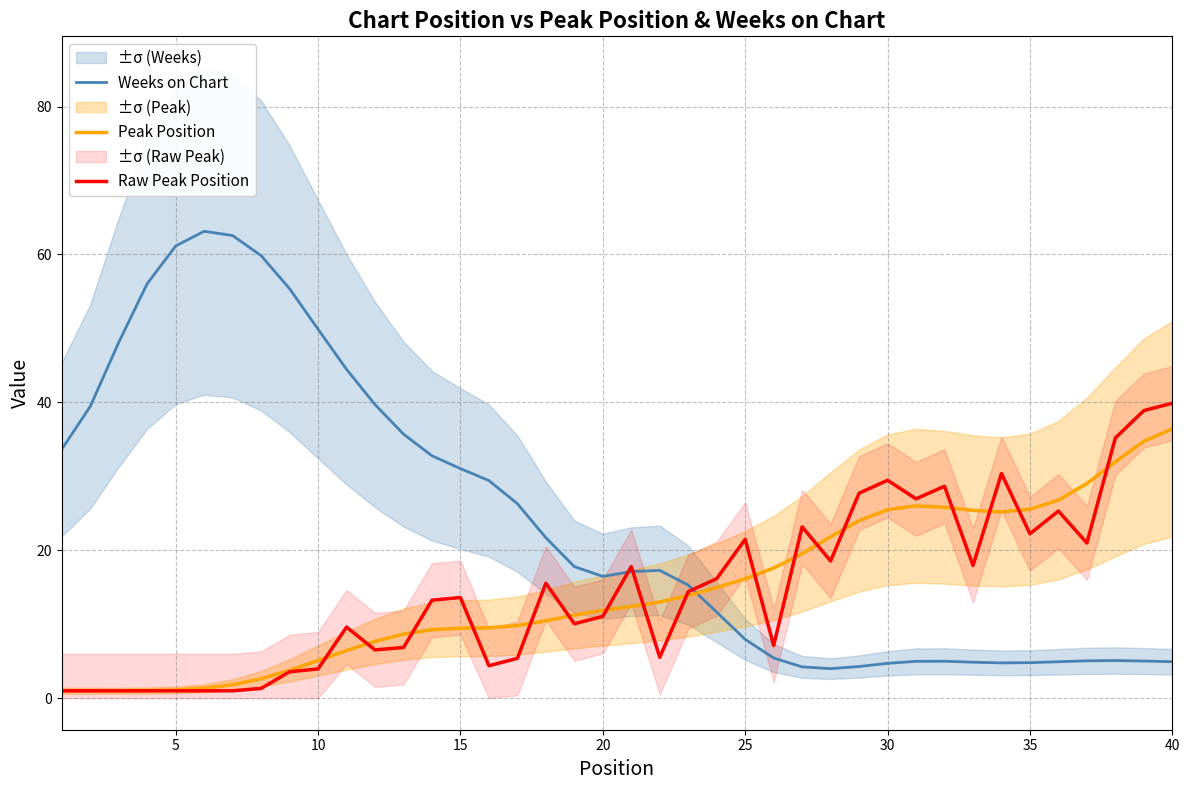

Does the chart display data point markers on the line(s)?

No